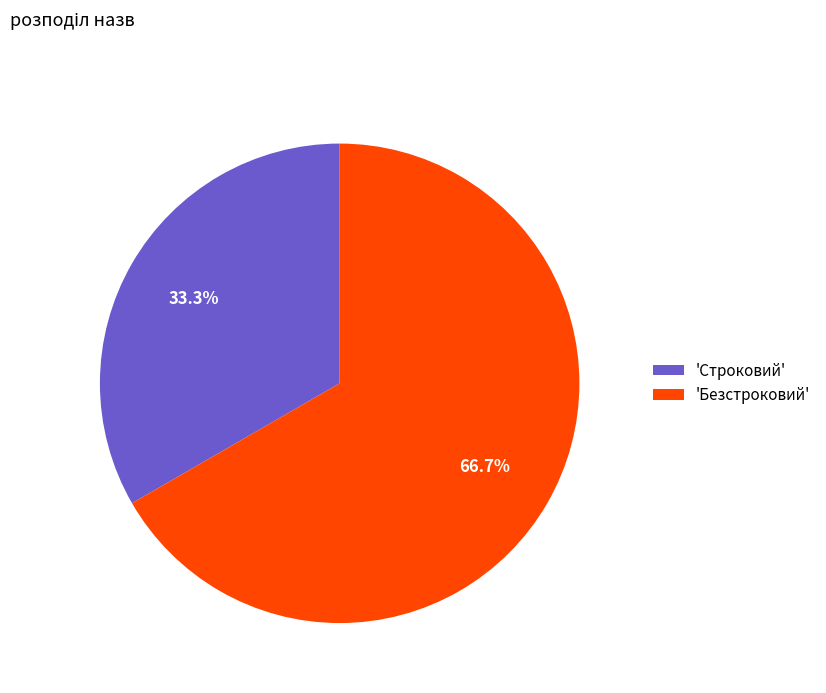

What is the total percentage of 'Безстроковий' and 'Строковий'?

100.0%